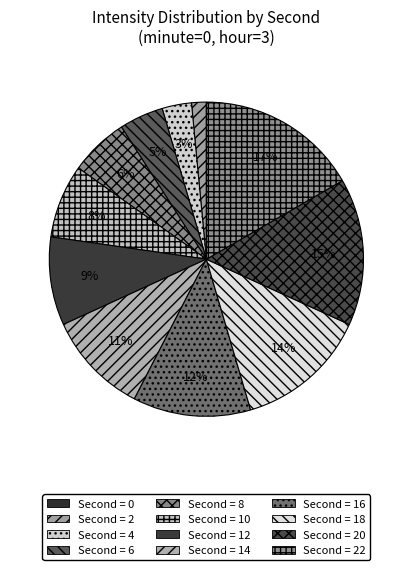

Rank the categories by value from lowest to highest.

0, 2, 4, 6, 8, 10, 12, 14, 16, 18, 20, 22